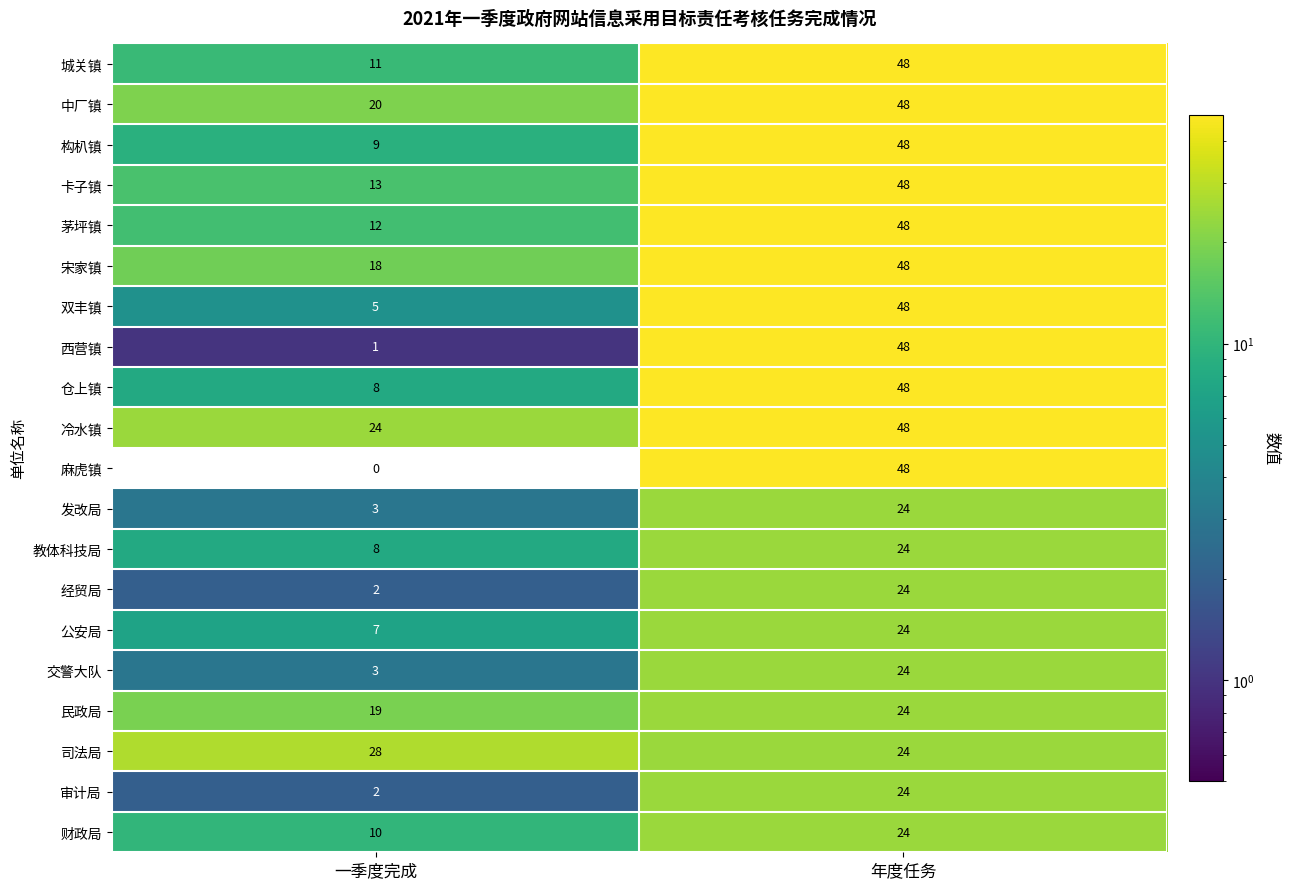

True or false: 茅坪镇 has a value of 12 at 一季度完成.

True